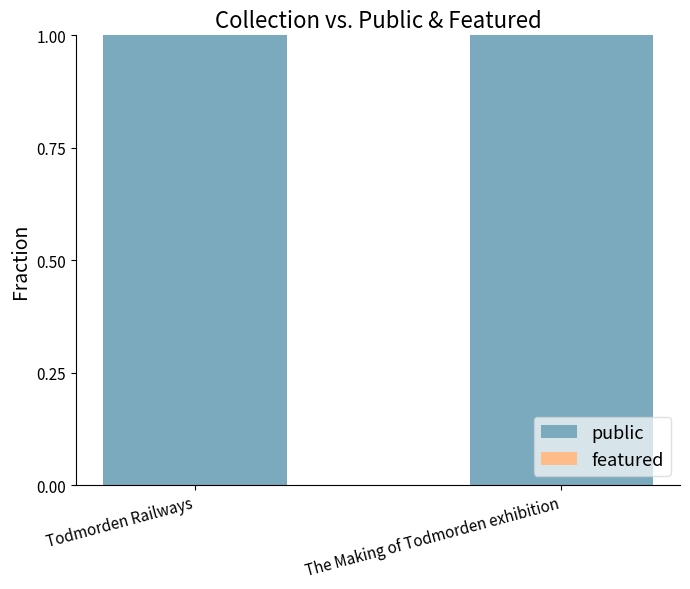

True or false: featured has a value of 0 at Todmorden Railways.

True